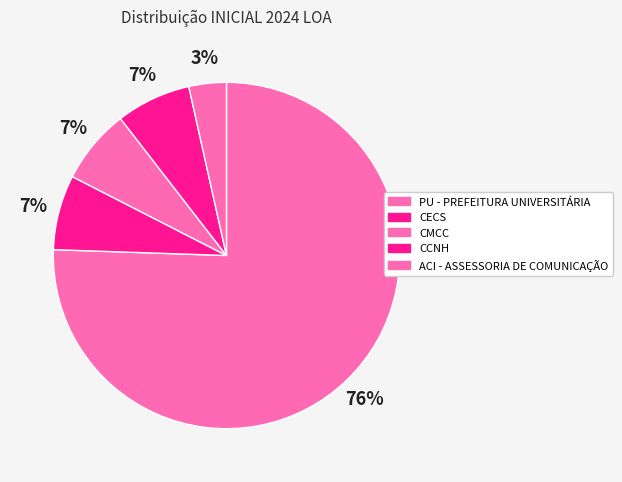

To the nearest percent, what is the difference between the PU - PREFEITURA UNIVERSITÁRIA and CMCC slice percentages?

69%